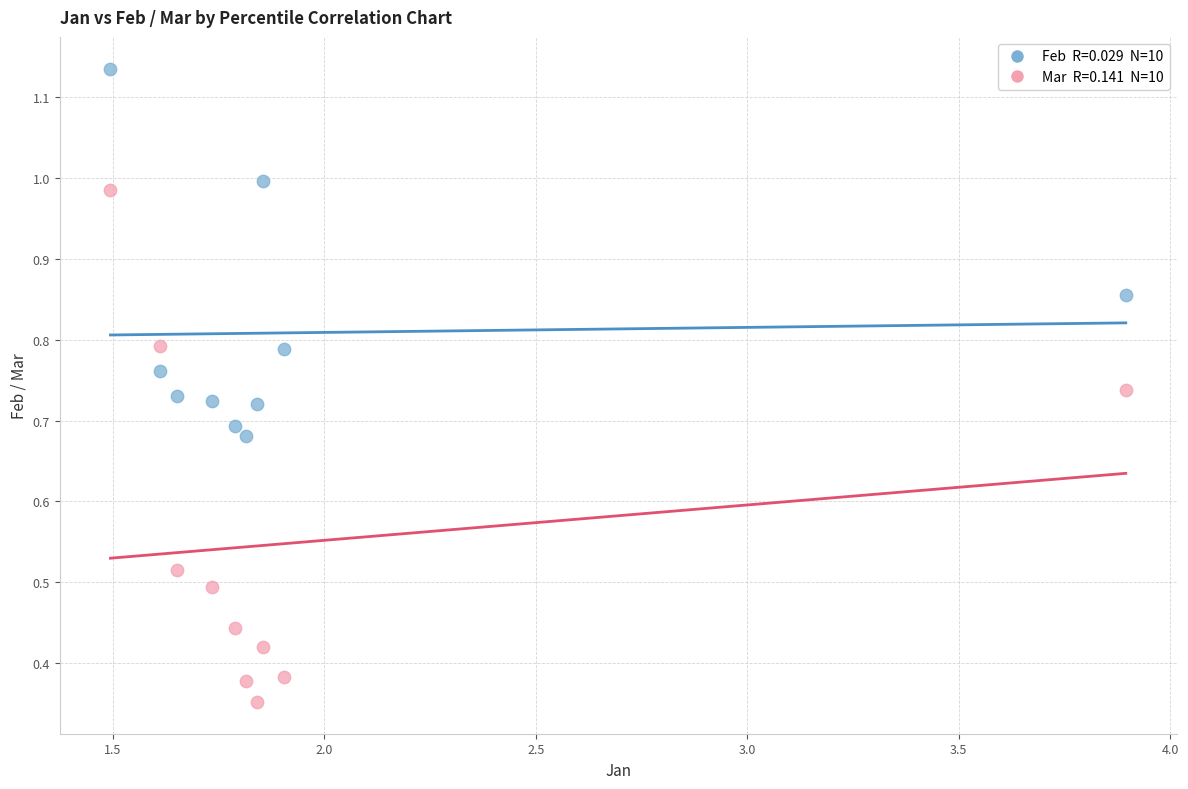

Across all data points, what is the range of X values (max minus min)?

2.4